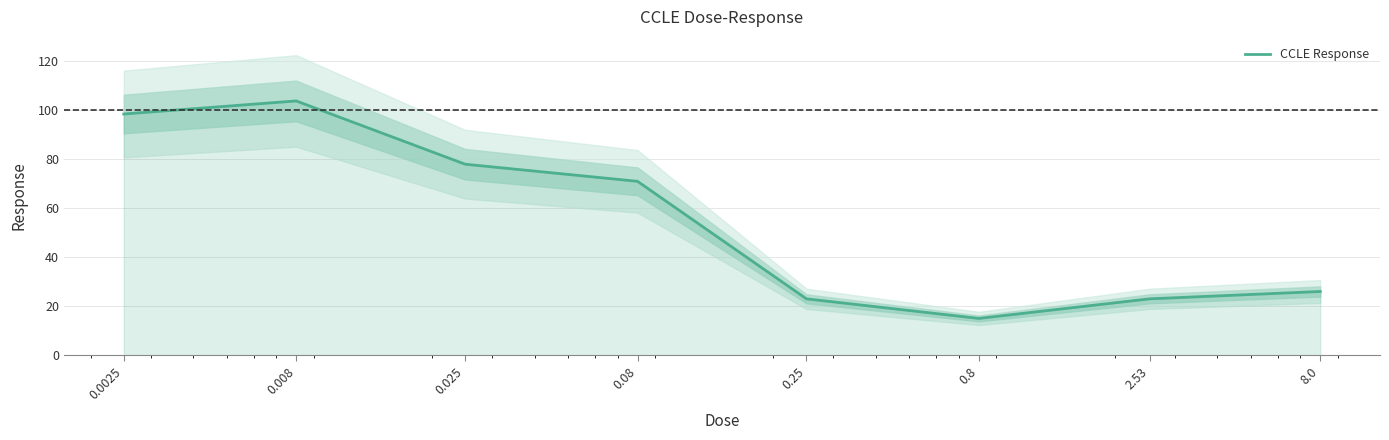

Which category has the highest value across all series?

0.008